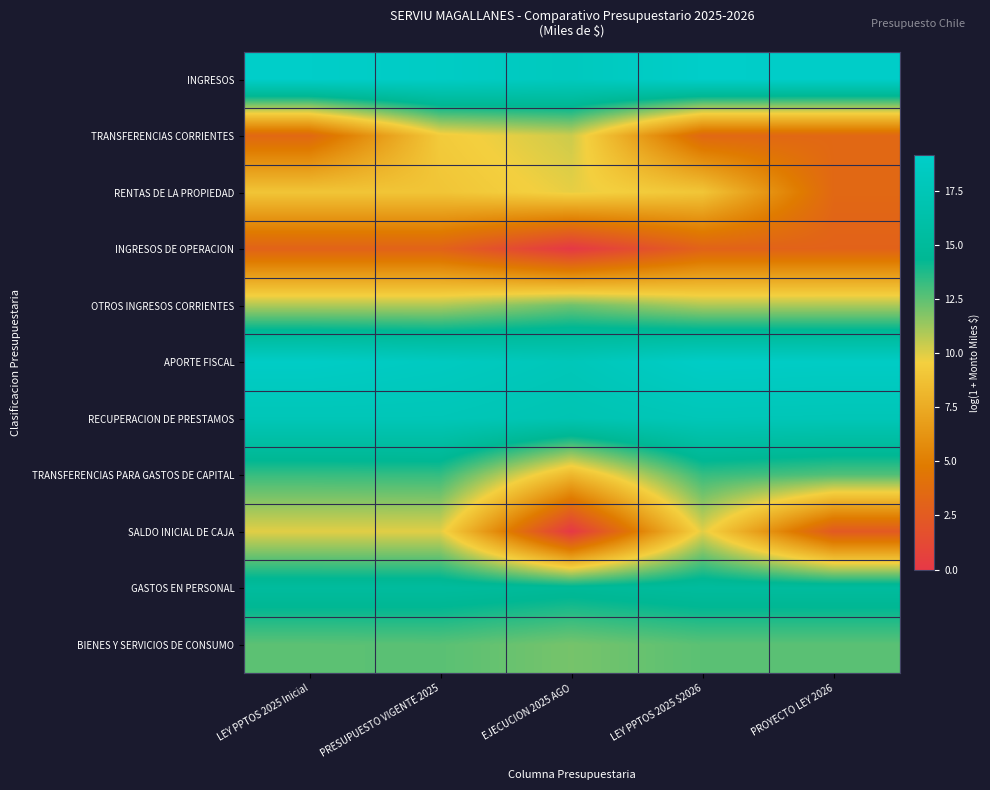

Reading left to right, list all the values displayed in this chart.

INGRESOS: LEY PPTOS 2025 Inicial=19.1	PRESUPUESTO VIGENTE 2025=18.8	EJECUCION 2025 AGO=18.2	LEY PPTOS 2025 $2026=19.2	PROYECTO LEY 2026=19.0
TRANSFERENCIAS CORRIENTES: LEY PPTOS 2025 Inicial=3.4	PRESUPUESTO VIGENTE 2025=9.3	EJECUCION 2025 AGO=10.4	LEY PPTOS 2025 $2026=3.4	PROYECTO LEY 2026=3.4
RENTAS DE LA PROPIEDAD: LEY PPTOS 2025 Inicial=9.0	PRESUPUESTO VIGENTE 2025=9.0	EJECUCION 2025 AGO=9.8	LEY PPTOS 2025 $2026=9.0	PROYECTO LEY 2026=3.4
INGRESOS DE OPERACION: LEY PPTOS 2025 Inicial=3.0	PRESUPUESTO VIGENTE 2025=3.0	EJECUCION 2025 AGO=0.0	LEY PPTOS 2025 $2026=3.0	PROYECTO LEY 2026=3.0
OTROS INGRESOS CORRIENTES: LEY PPTOS 2025 Inicial=10.9	PRESUPUESTO VIGENTE 2025=10.9	EJECUCION 2025 AGO=12.2	LEY PPTOS 2025 $2026=10.9	PROYECTO LEY 2026=11.0
APORTE FISCAL: LEY PPTOS 2025 Inicial=18.9	PRESUPUESTO VIGENTE 2025=18.4	EJECUCION 2025 AGO=17.7	LEY PPTOS 2025 $2026=18.9	PROYECTO LEY 2026=18.8
RECUPERACION DE PRESTAMOS: LEY PPTOS 2025 Inicial=17.6	PRESUPUESTO VIGENTE 2025=17.6	EJECUCION 2025 AGO=17.1	LEY PPTOS 2025 $2026=17.6	PROYECTO LEY 2026=17.5
TRANSFERENCIAS PARA GASTOS DE CAPITAL: LEY PPTOS 2025 Inicial=13.3	PRESUPUESTO VIGENTE 2025=13.3	EJECUCION 2025 AGO=8.2	LEY PPTOS 2025 $2026=13.3	PROYECTO LEY 2026=12.7
SALDO INICIAL DE CAJA: LEY PPTOS 2025 Inicial=9.9	PRESUPUESTO VIGENTE 2025=9.9	EJECUCION 2025 AGO=0.0	LEY PPTOS 2025 $2026=9.9	PROYECTO LEY 2026=2.4
GASTOS EN PERSONAL: LEY PPTOS 2025 Inicial=15.3	PRESUPUESTO VIGENTE 2025=15.2	EJECUCION 2025 AGO=14.8	LEY PPTOS 2025 $2026=15.3	PROYECTO LEY 2026=15.3
BIENES Y SERVICIOS DE CONSUMO: LEY PPTOS 2025 Inicial=12.5	PRESUPUESTO VIGENTE 2025=12.6	EJECUCION 2025 AGO=12.0	LEY PPTOS 2025 $2026=12.6	PROYECTO LEY 2026=12.6